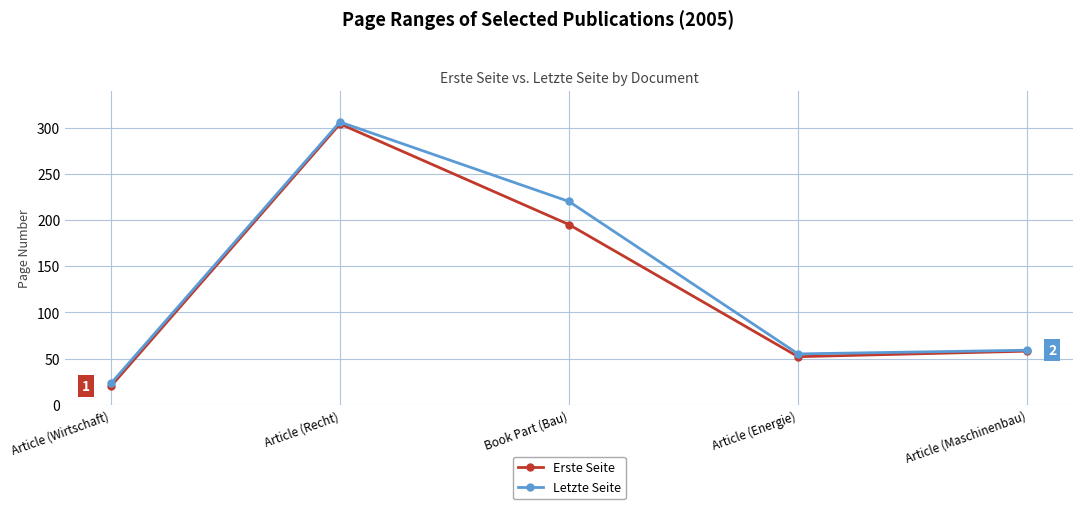

At which category is the sum across all series the highest?

Article (Recht)